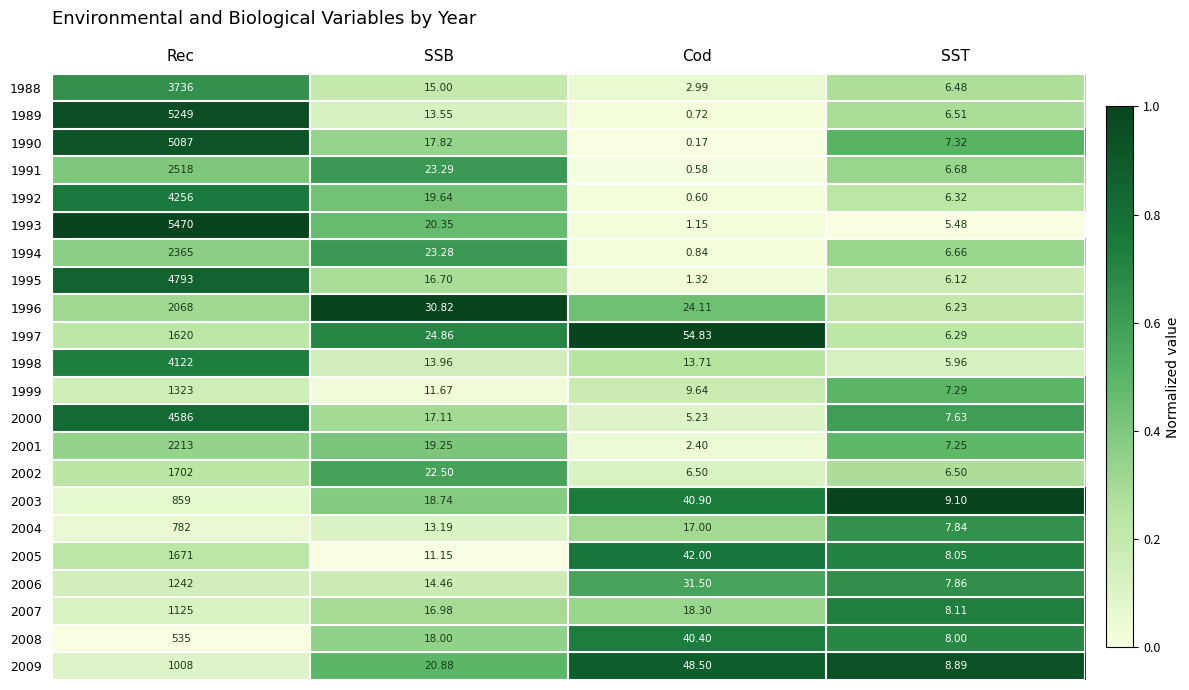

How many distinct data groups are displayed?

22